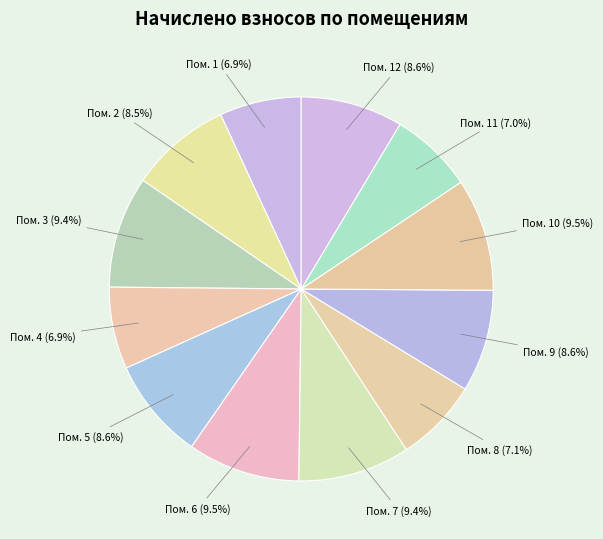

Count the number of slices in the pie.

12